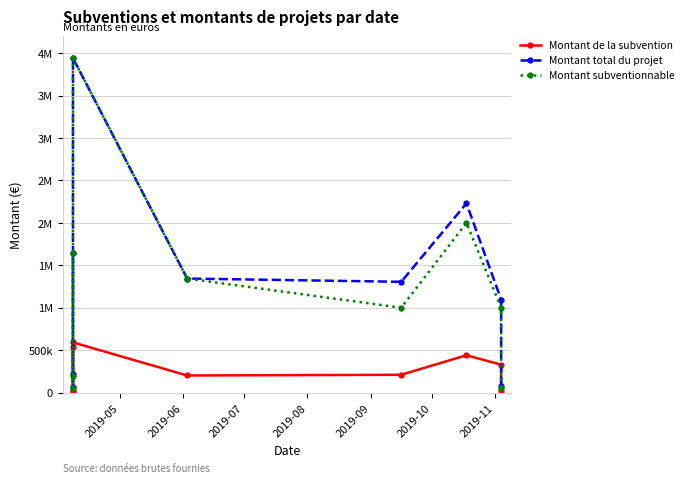

What is the label of the 4th point from the right?

2019-10